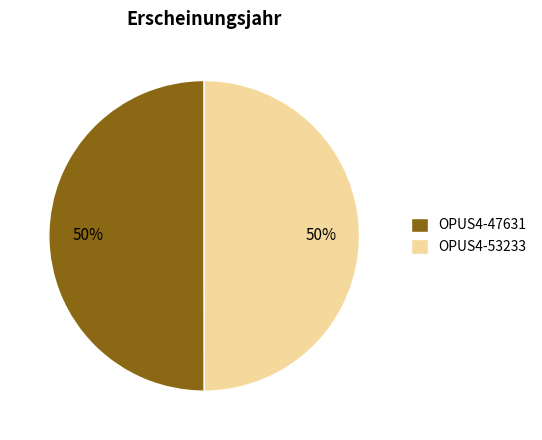

To the nearest percent, what is the combined percentage of OPUS4-53233 and OPUS4-47631?

100%